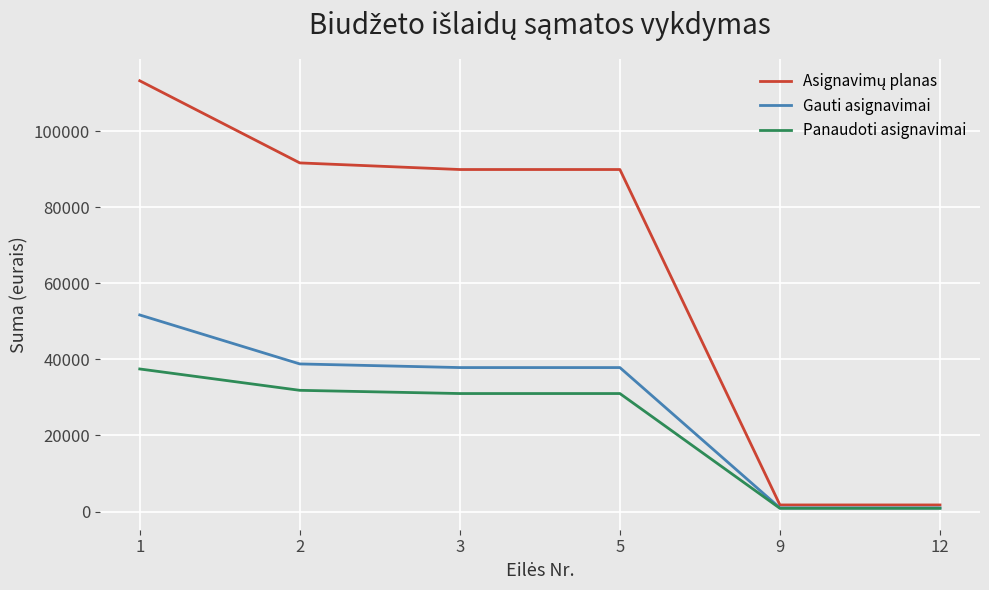

What is the total value across all series at 5?

158766.0